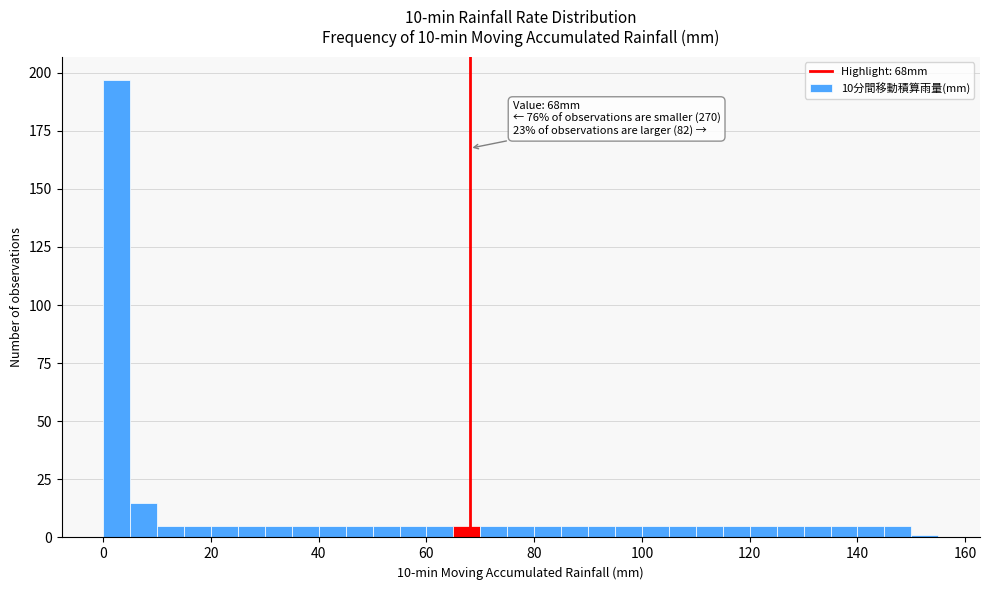

Around what value on the x-axis is the tallest bar? Give the approximate position of its centre, as read against the axis.

2